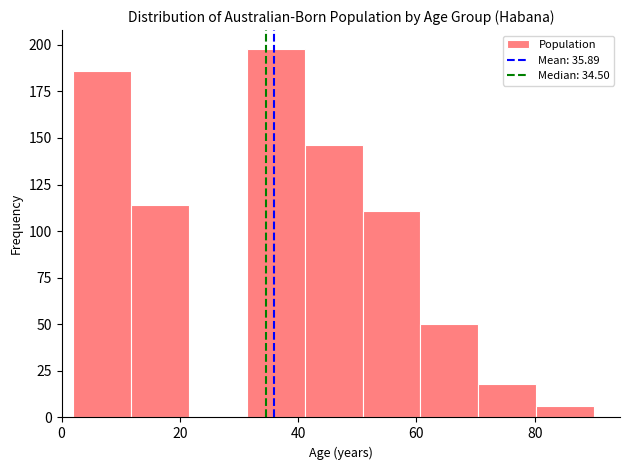

Which range on the x-axis has the tallest bar?

32 to 42